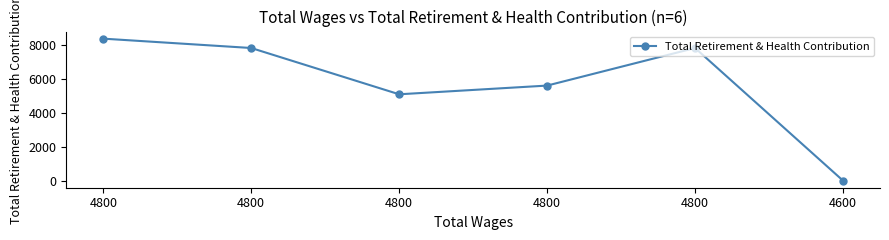

What is the difference between the maximum and second lowest values?

3289